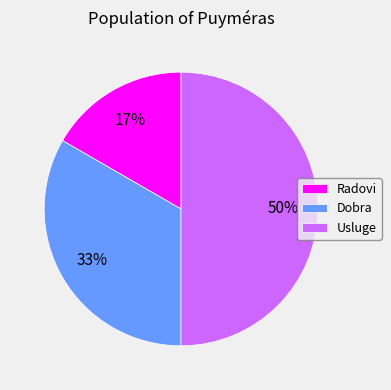

Which slice is the largest?

Usluge